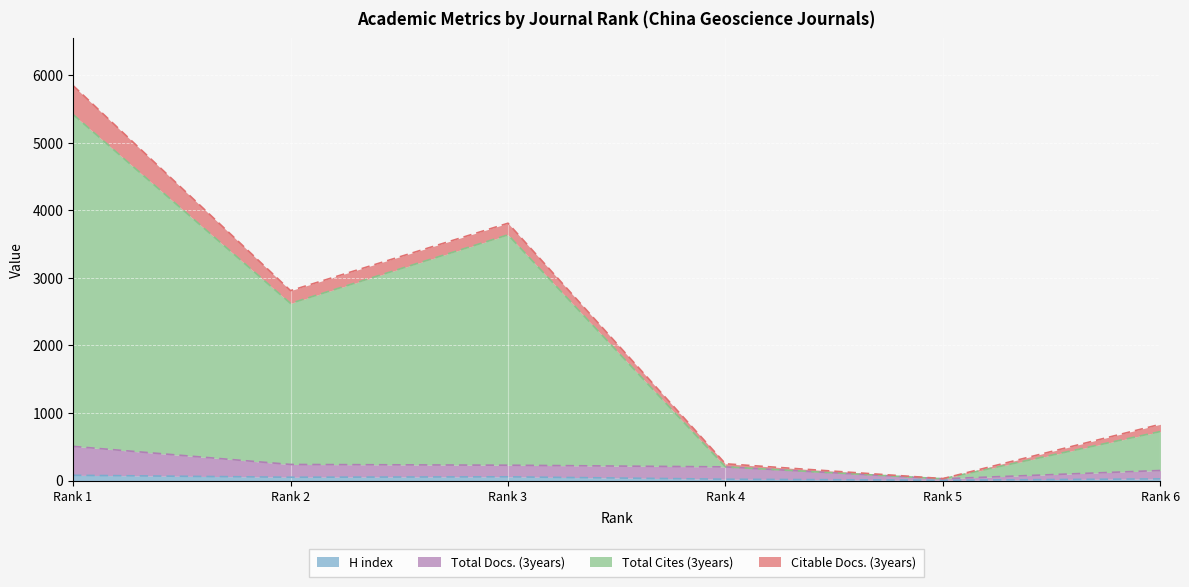

Where does the H index series first go above 49?

Rank 1